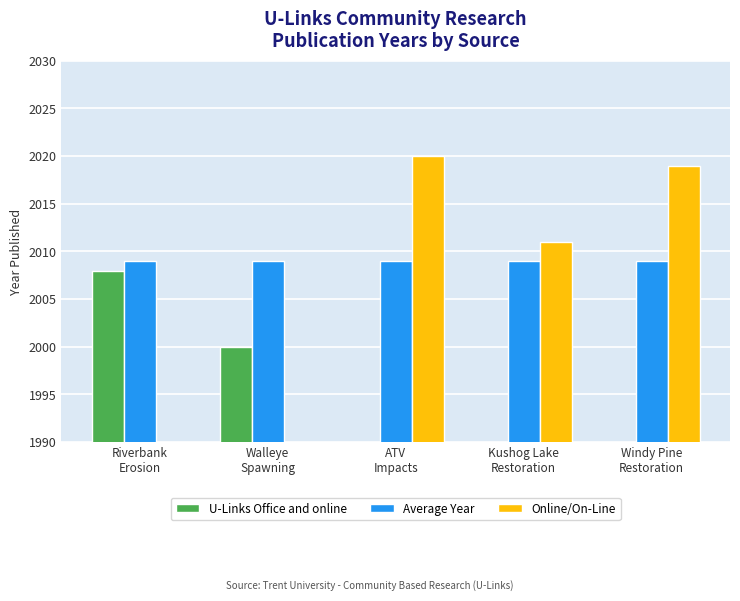

Does the chart contain any negative values?

No